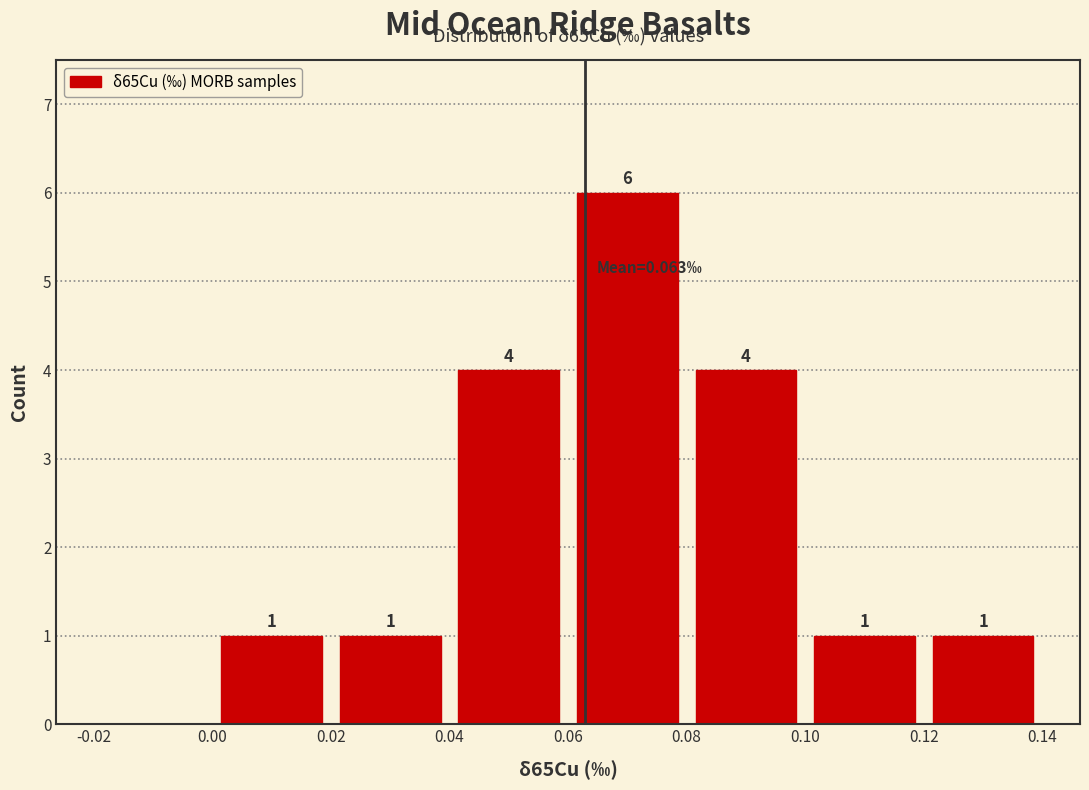

Over which range of the x-axis is the bar tallest?

0.06 to 0.08